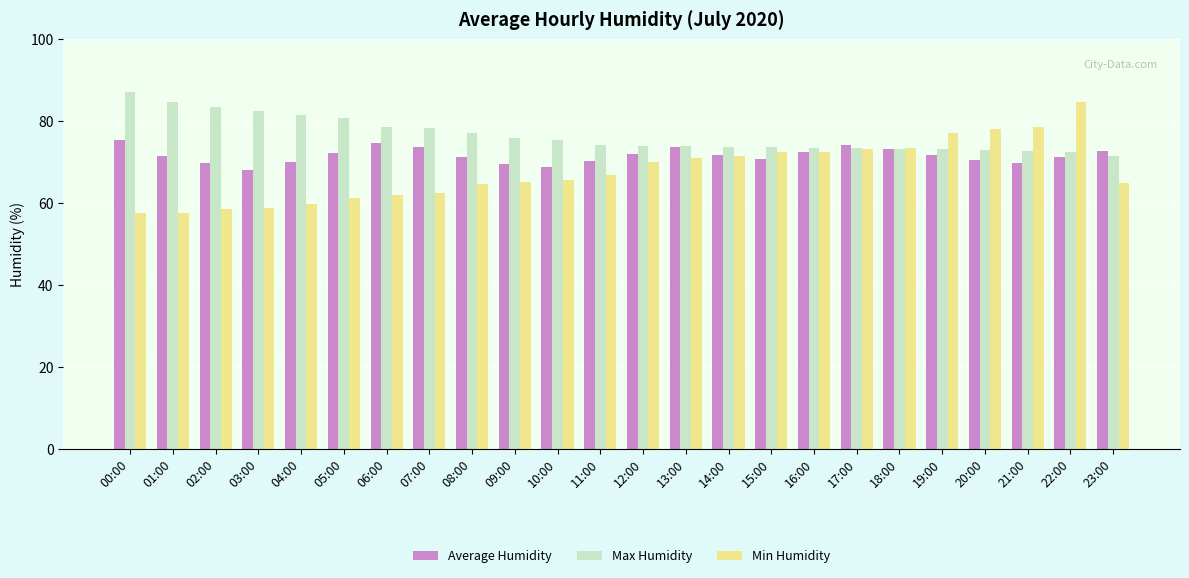

Is the value of Max Humidity at 00:00 greater than the value of Average Humidity at 20:00?

Yes